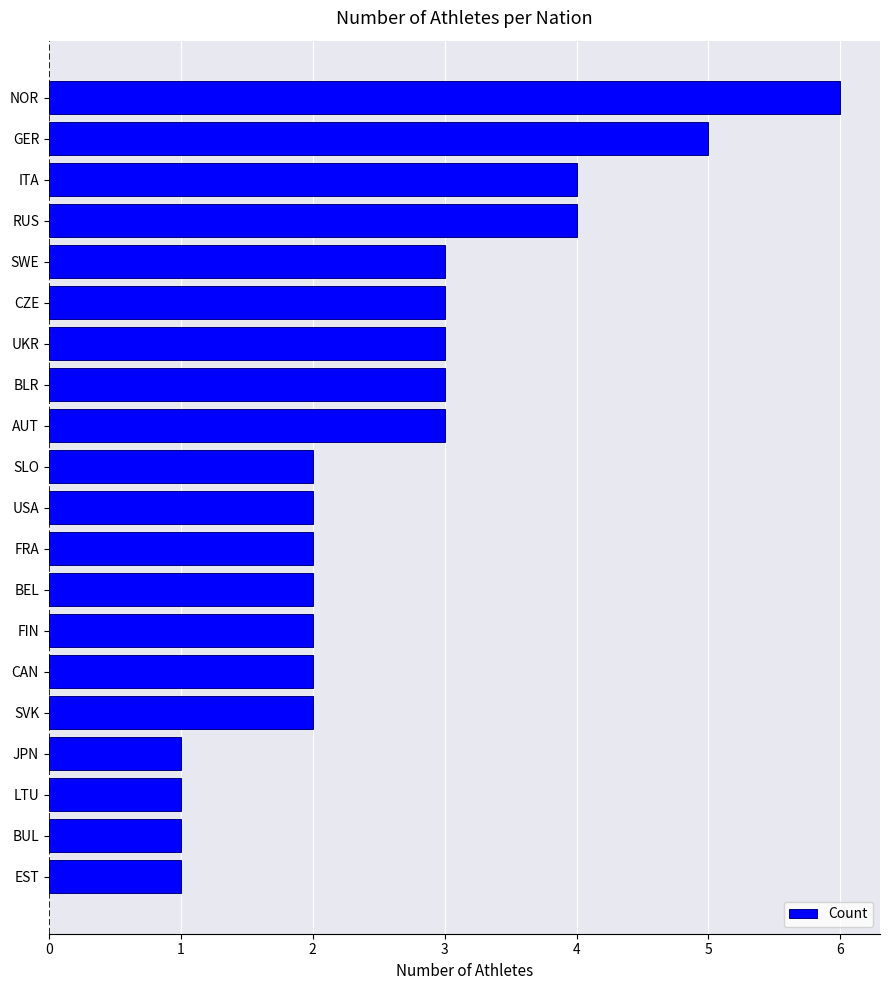

What is the value of the 10th bar from the top?

2